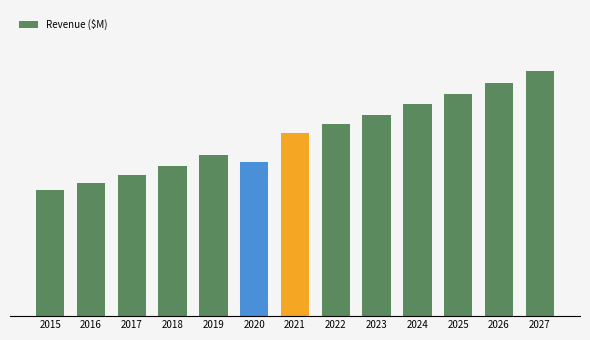

What is the value of the 12th bar from the left?

56776.3